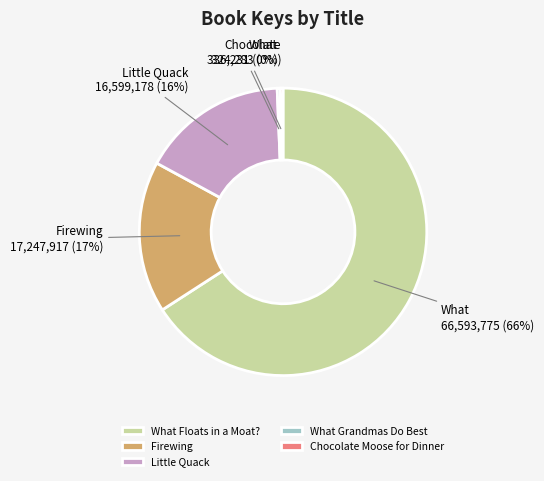

What is the ratio of the value at Little Quack to the value at Chocolate Moose for Dinner?

51.2